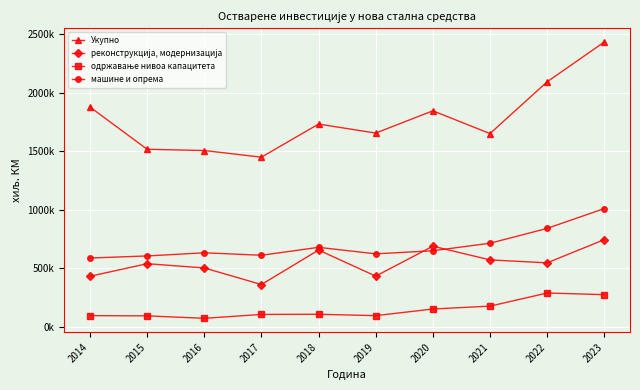

Does the chart have visible grid lines?

Yes